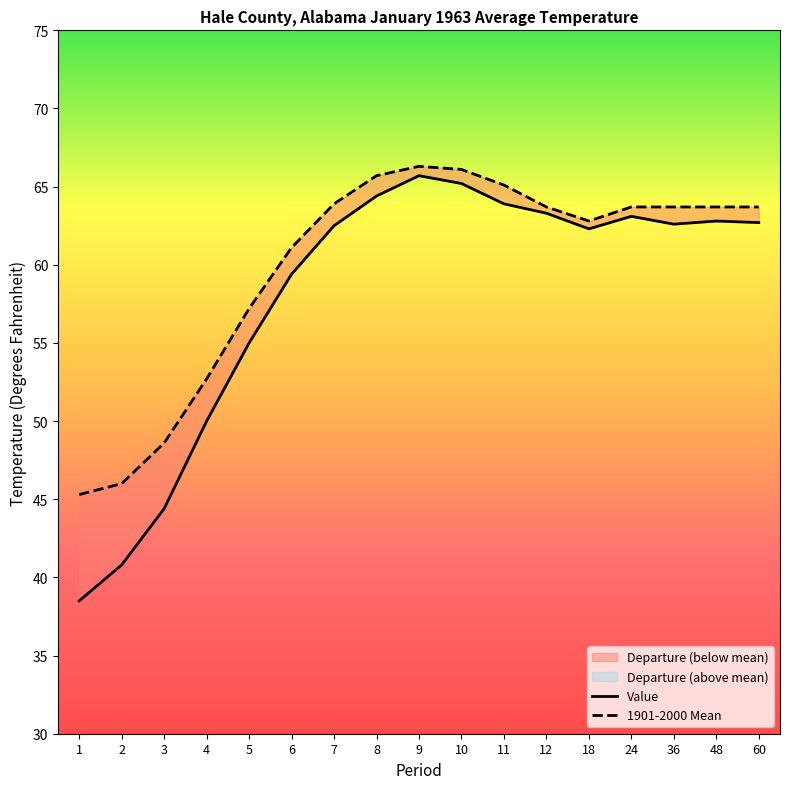

True or false: 1901-2000 Mean and Value cross at least once.

False